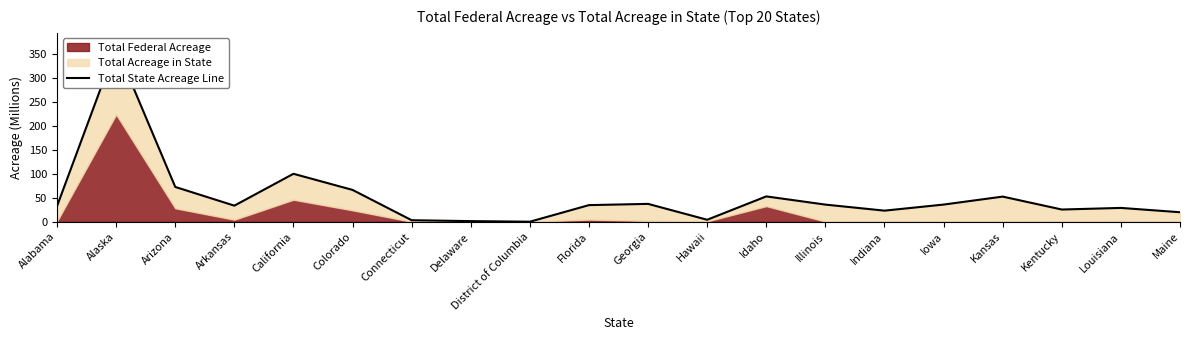

Reading left to right, list all the values displayed in this chart.

32.7	365.5	72.7	33.6	100.2	66.5	3.1	1.3	0.0	34.7	37.3	4.1	52.9	35.8	23.2	35.9	52.5	25.5	28.9	19.8